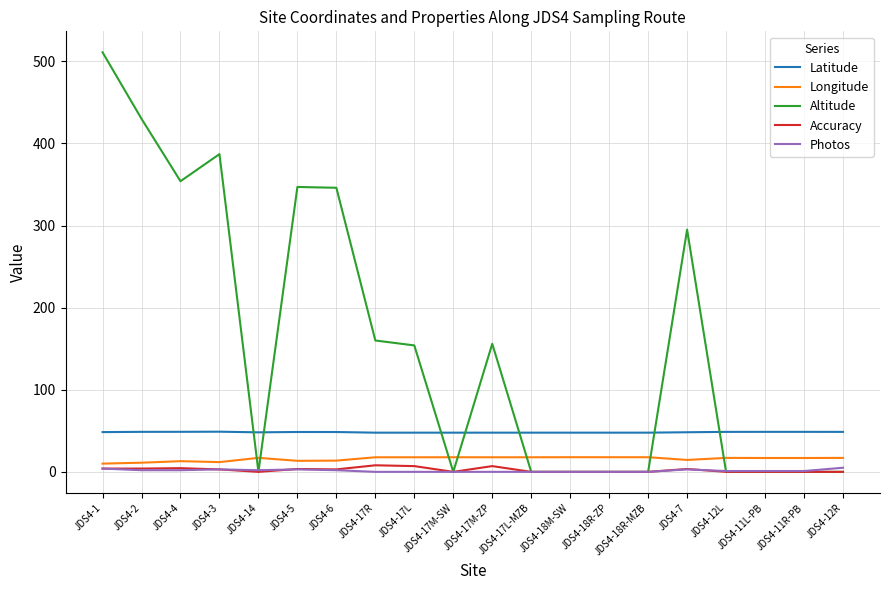

What is the difference between the second highest and second lowest values in the Photos series?

4.0